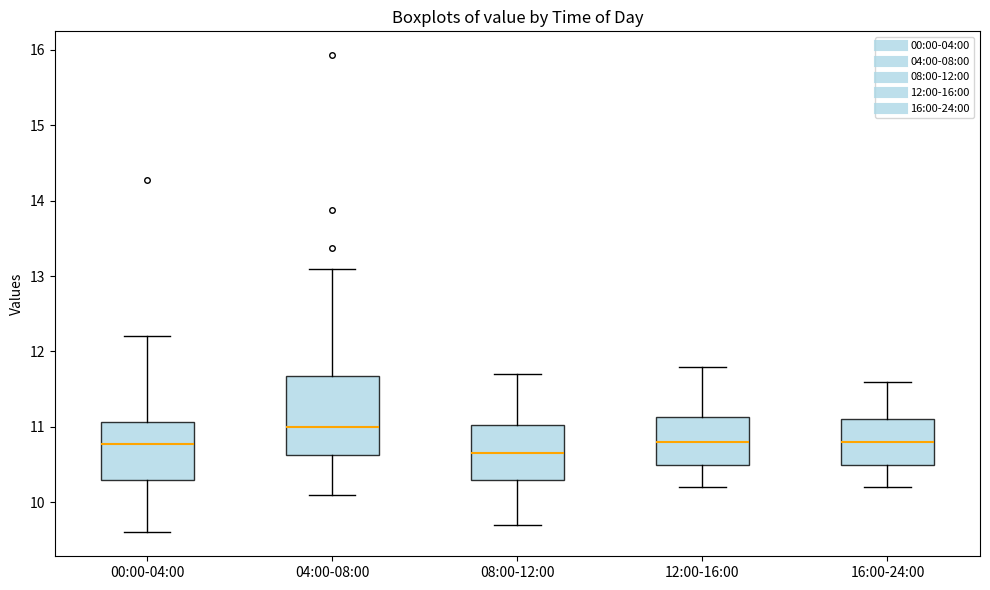

Reading left to right, transcribe this box plot: for each box, give where its median line is, the range the box spans, and where its two whiskers end, as read against the y-axis. The values are not printed on the chart, so give them approximately, as read against the axis.

00:00-04:00: median 10.8, box 10.3 to 11.1, whiskers 9.6 to 12.2
04:00-08:00: median 11.0, box 10.6 to 11.7, whiskers 10.1 to 13.1
08:00-12:00: median 10.7, box 10.3 to 11.0, whiskers 9.7 to 11.7
12:00-16:00: median 10.8, box 10.5 to 11.1, whiskers 10.2 to 11.8
16:00-24:00: median 10.8, box 10.5 to 11.1, whiskers 10.2 to 11.6